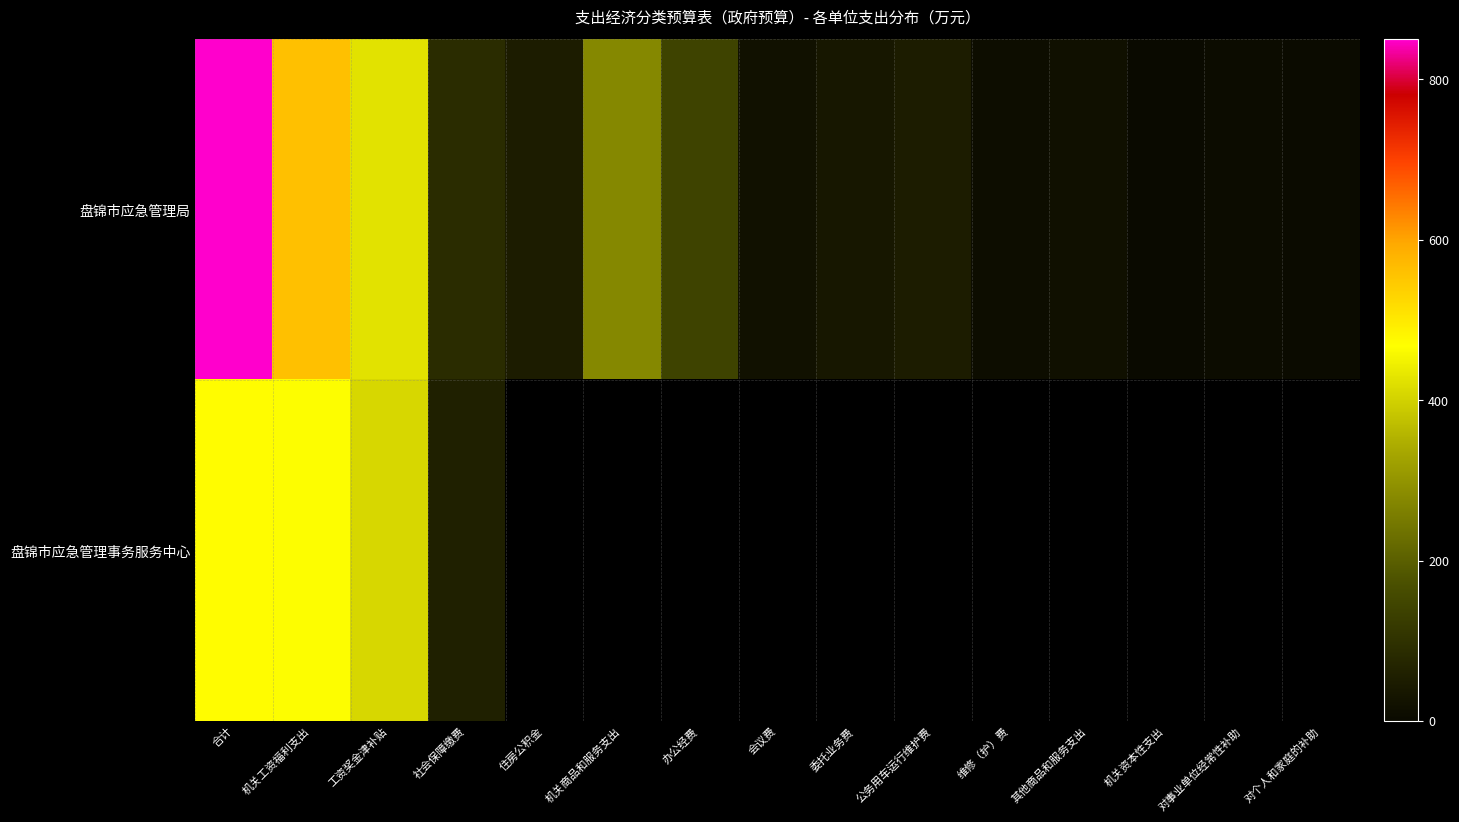

What is the difference between the maximum and minimum values in the 盘锦市应急管理局 series?

847.8